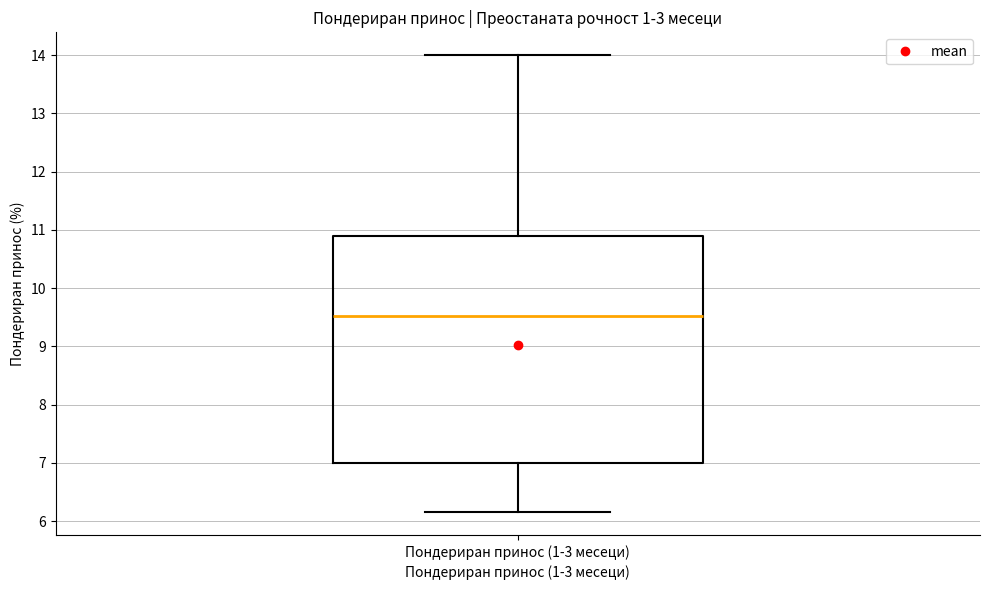

Read this box plot against the y-axis: the position of the median line, the range covered by the box, and the ends of both whiskers. The values are not printed on the chart, so give them approximately, as read against the axis.

median 9.5, box 7.0 to 10.9, whiskers 6.2 to 14.0